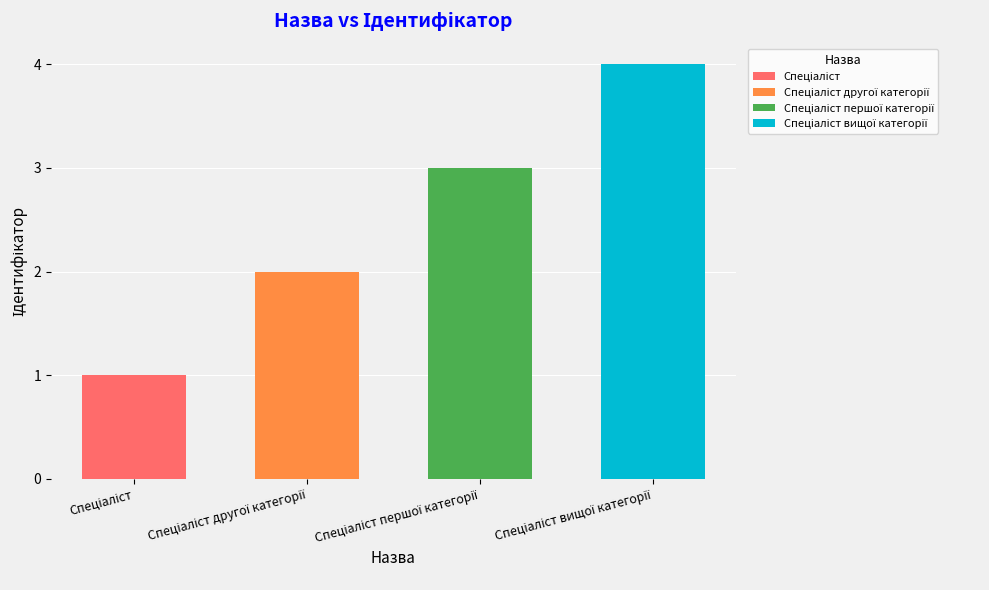

Reading right to left, extract all data points from this chart.

Спеціаліст вищої категорії=4	Спеціаліст першої категорії=3	Спеціаліст другої категорії=2	Спеціаліст=1